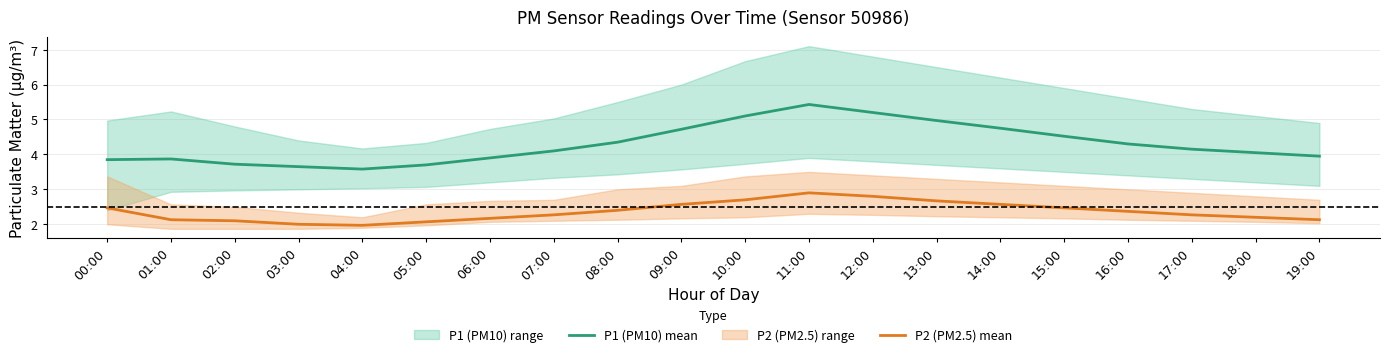

In P1 (PM10) mean, how many points are higher than both neighbors (excluding endpoints)?

2